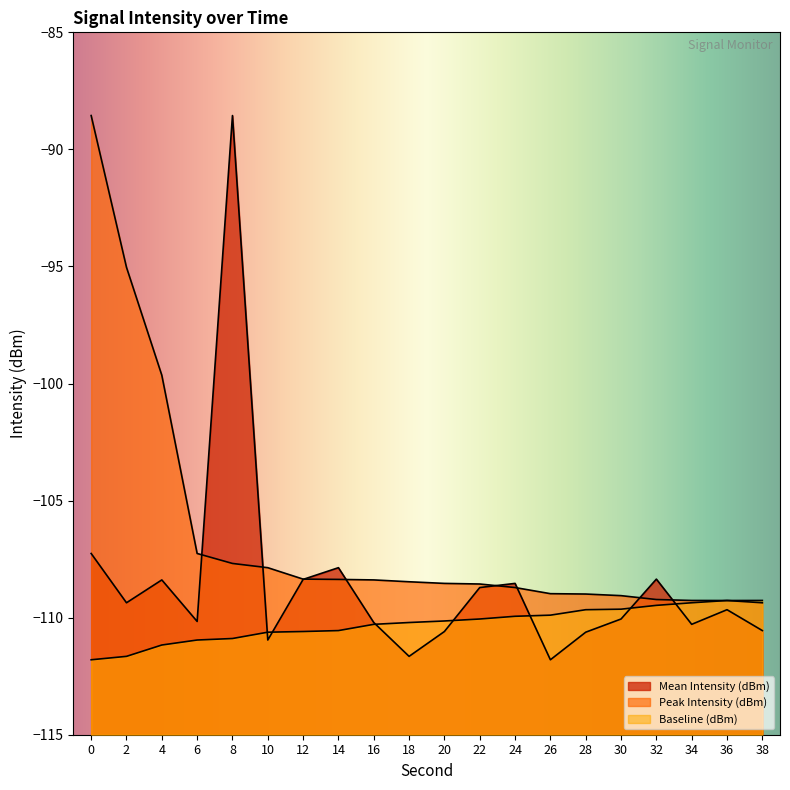

How many times do Peak Intensity (dBm) and Mean Intensity (dBm) cross each other?

8